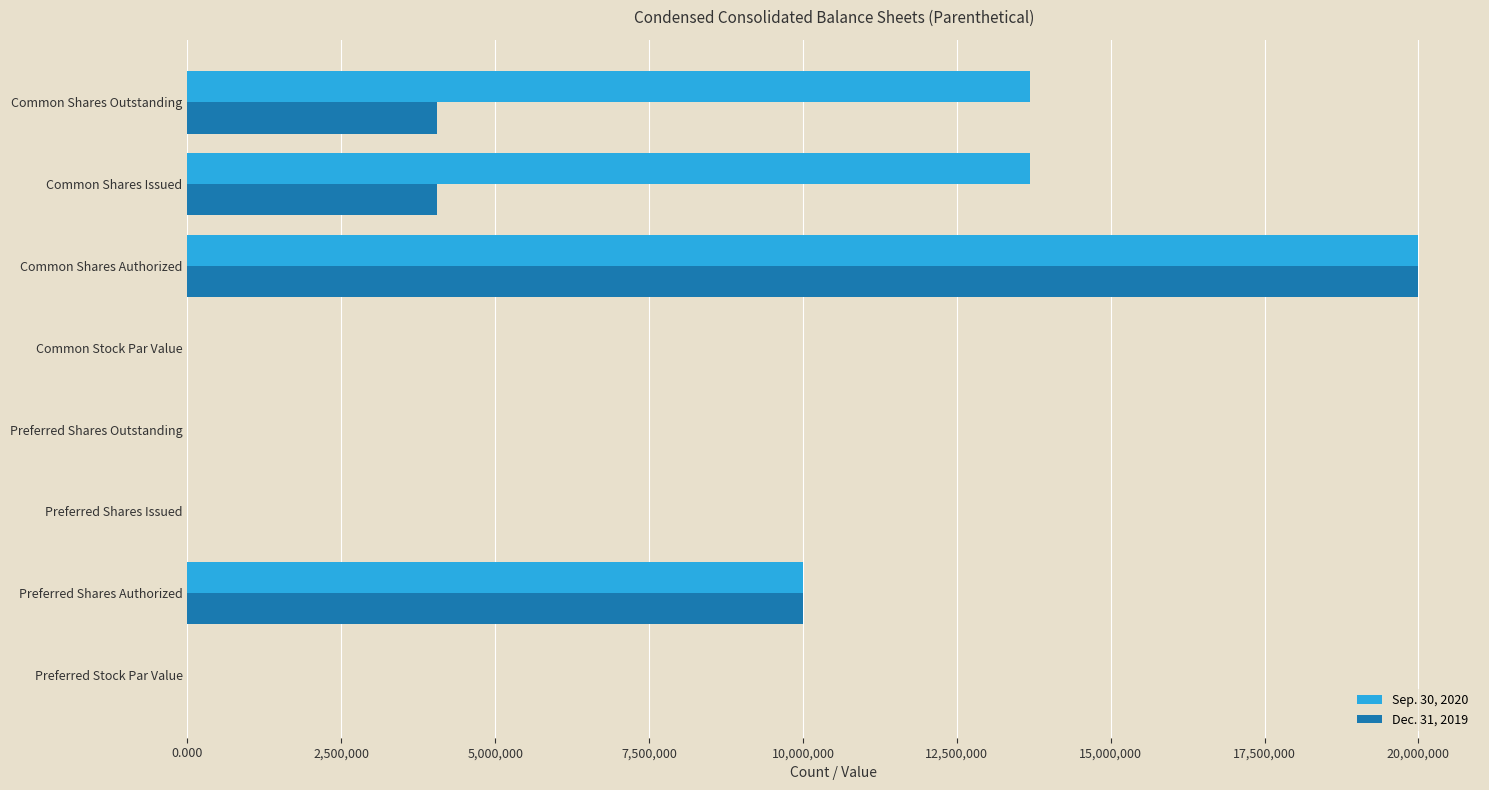

Is the value of Sep. 30, 2020 at Preferred Shares Authorized greater than the value of Dec. 31, 2019 at Preferred Shares Issued?

Yes